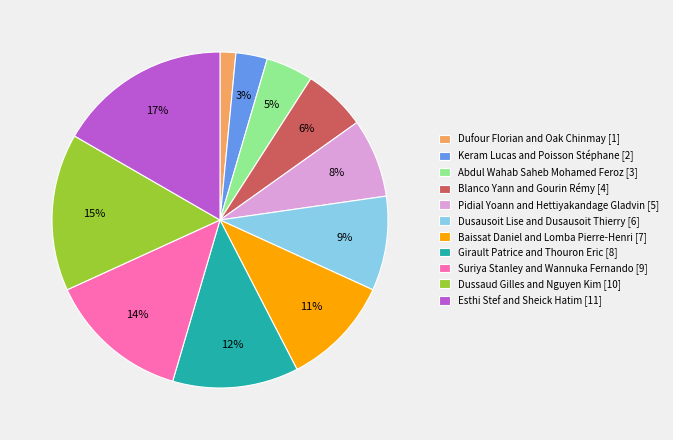

Count the number of slices in the pie.

11